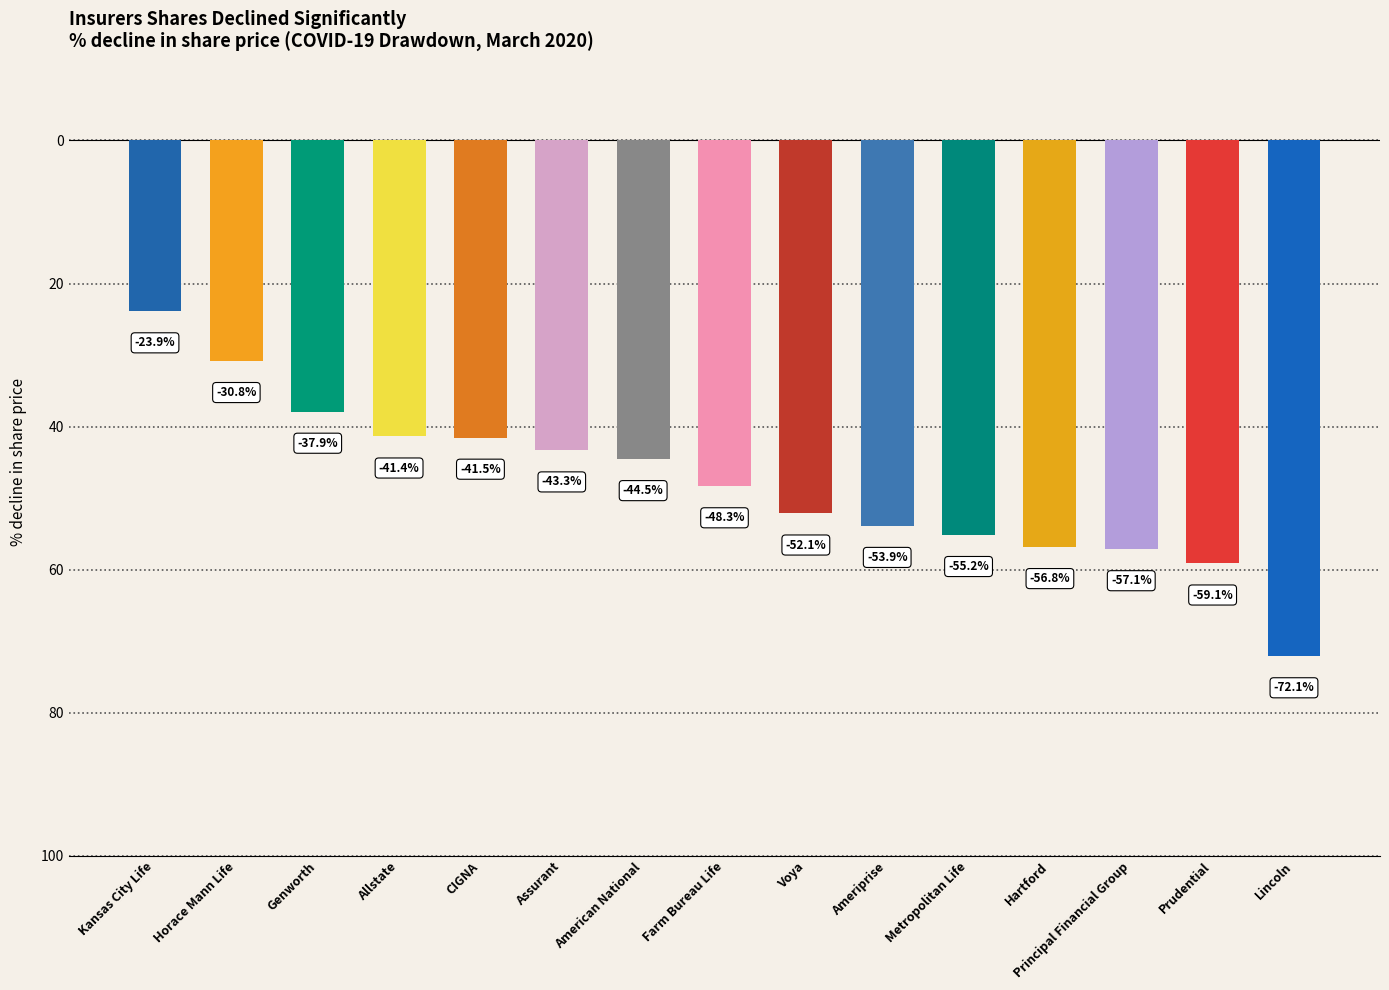

What is the label of the 6th bar from the left?

Assurant